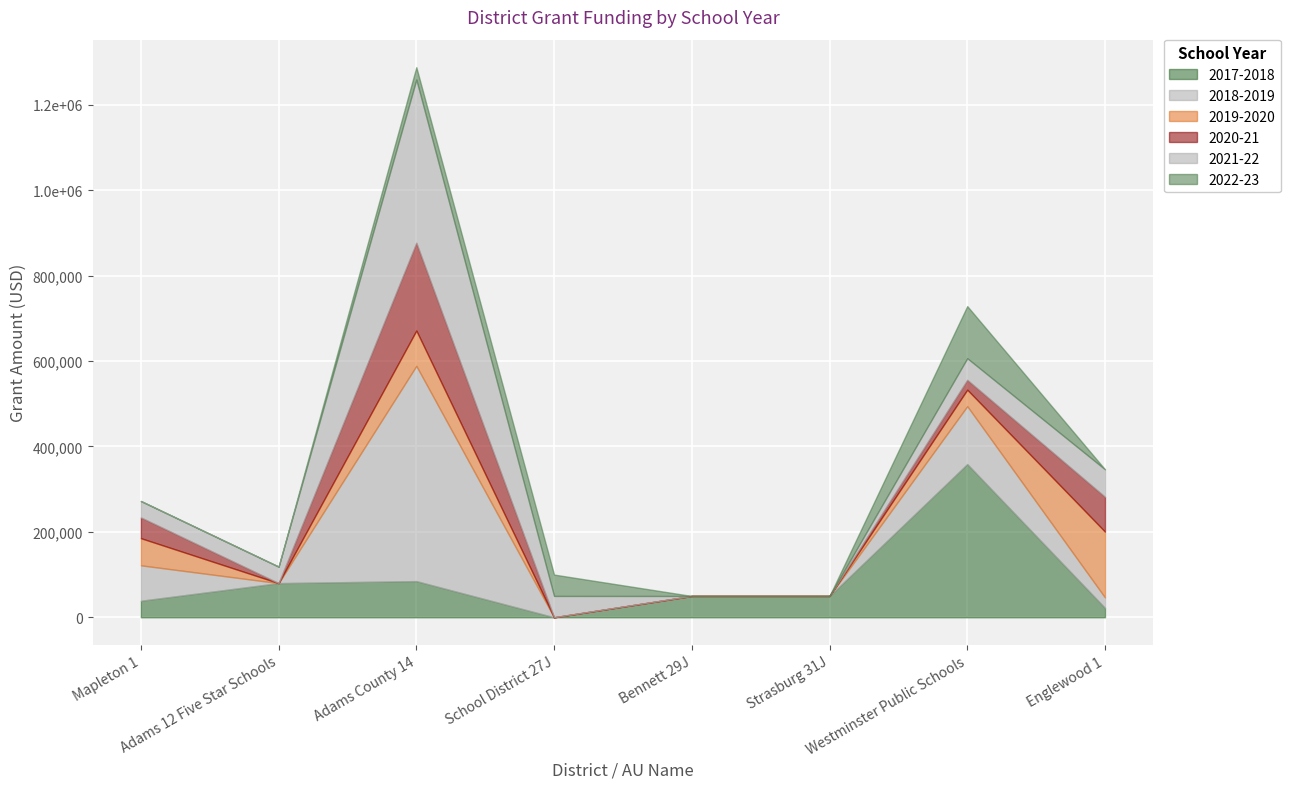

In 2022-23, how many points are higher than both neighbors (excluding endpoints)?

2